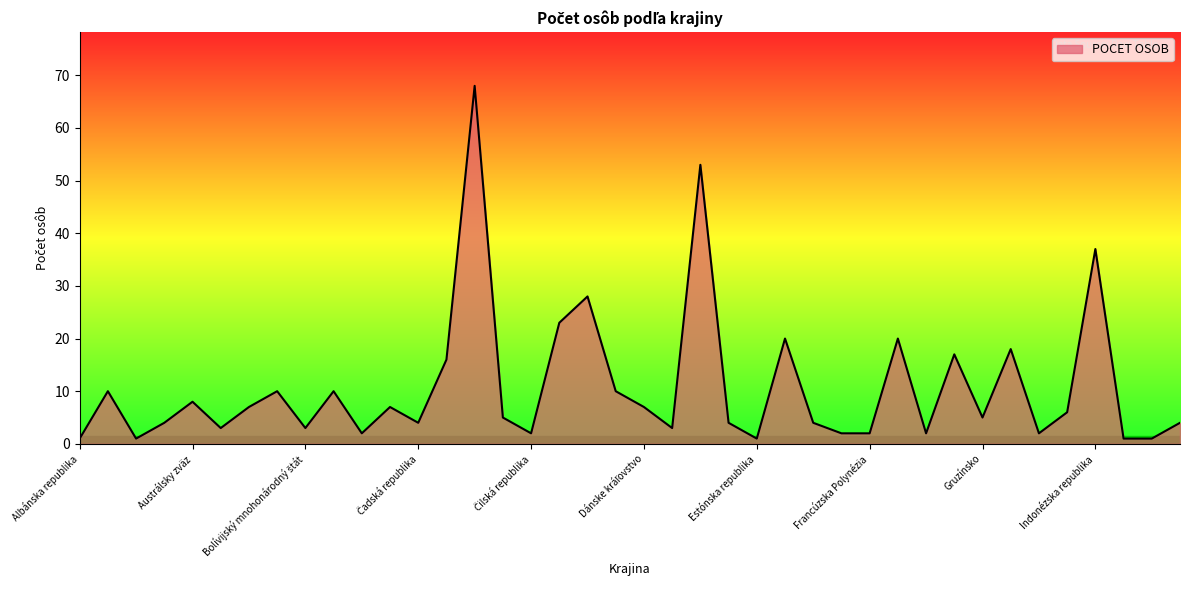

What is the greatest value displayed?

68